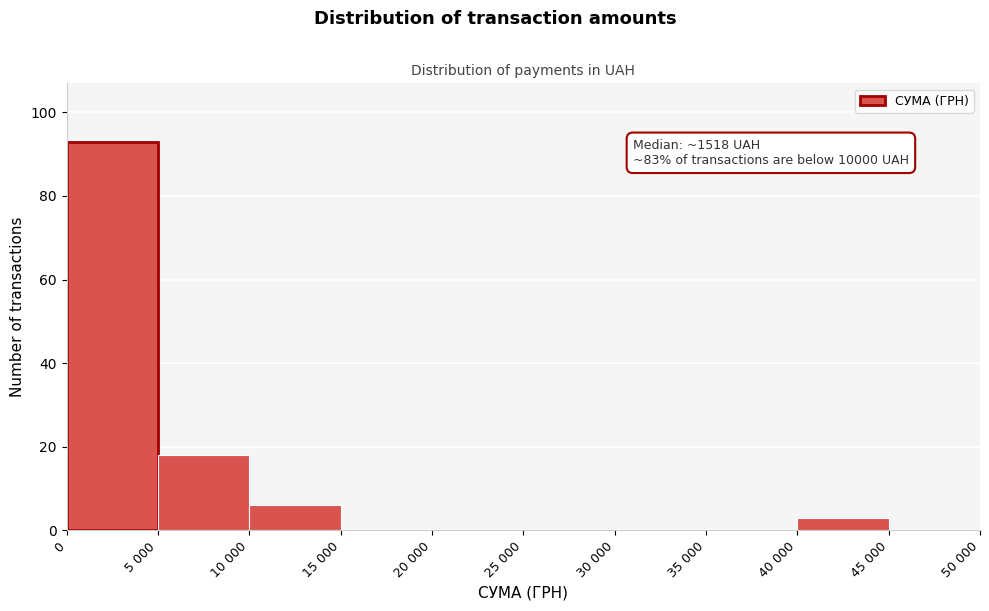

Reading left to right, list all the values displayed in this chart.

0=93	5 000=18	10 000=6	15 000=0	20 000=0	25 000=0	30 000=0	35 000=0	40 000=3	45 000=0